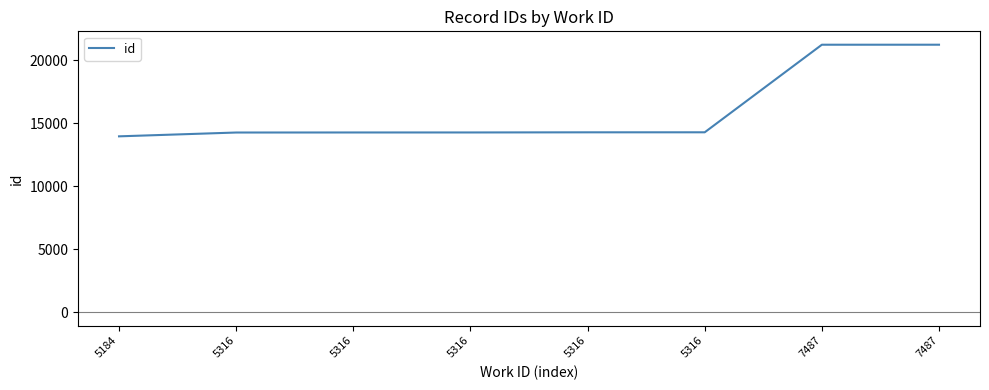

At which category does the chart reach its peak across all series?

7487